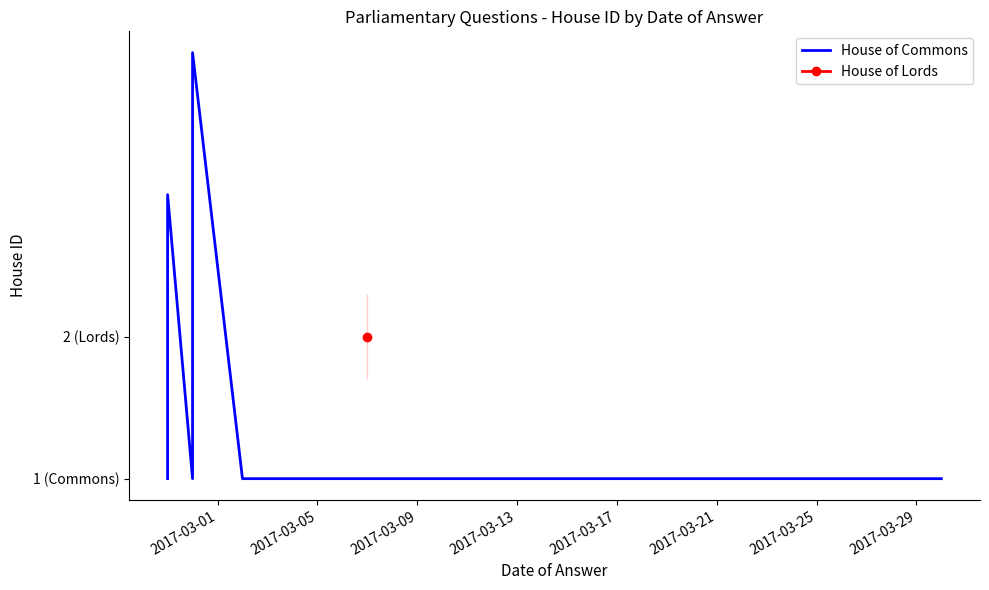

What is the value of the 2nd point from the left?

2